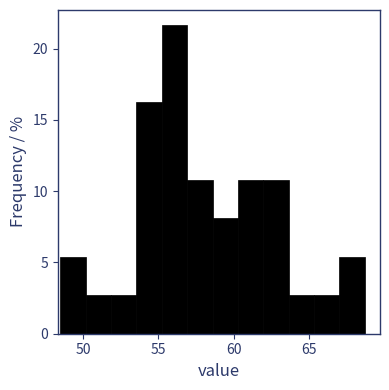

Around what value on the x-axis is the tallest bar? Give the approximate position of its centre, as read against the axis.

56.0